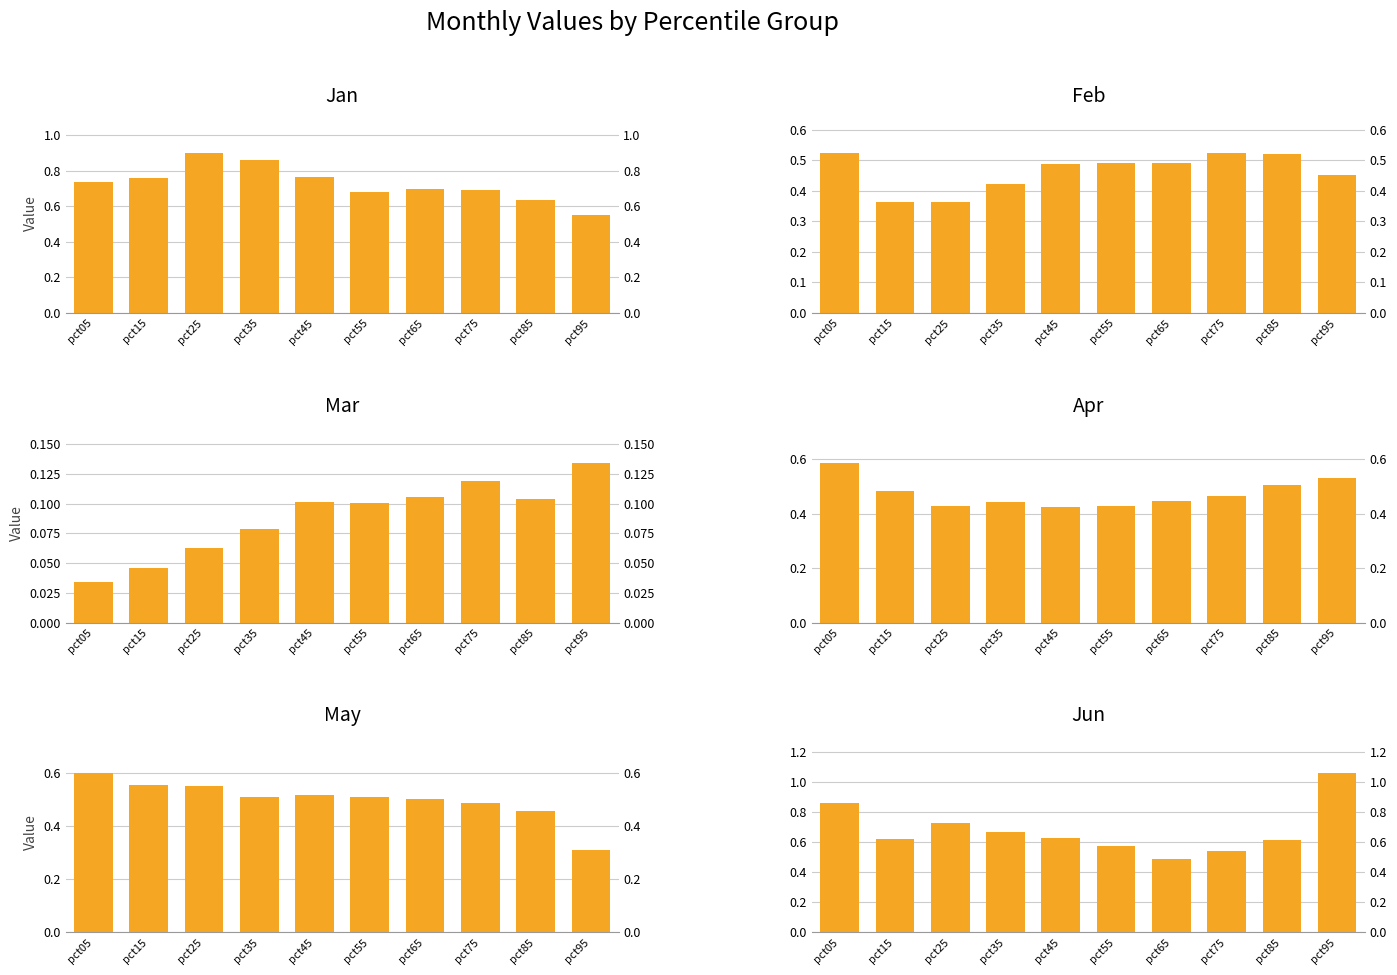

What is the value of the Jan bar at the 7th from the left?

0.7